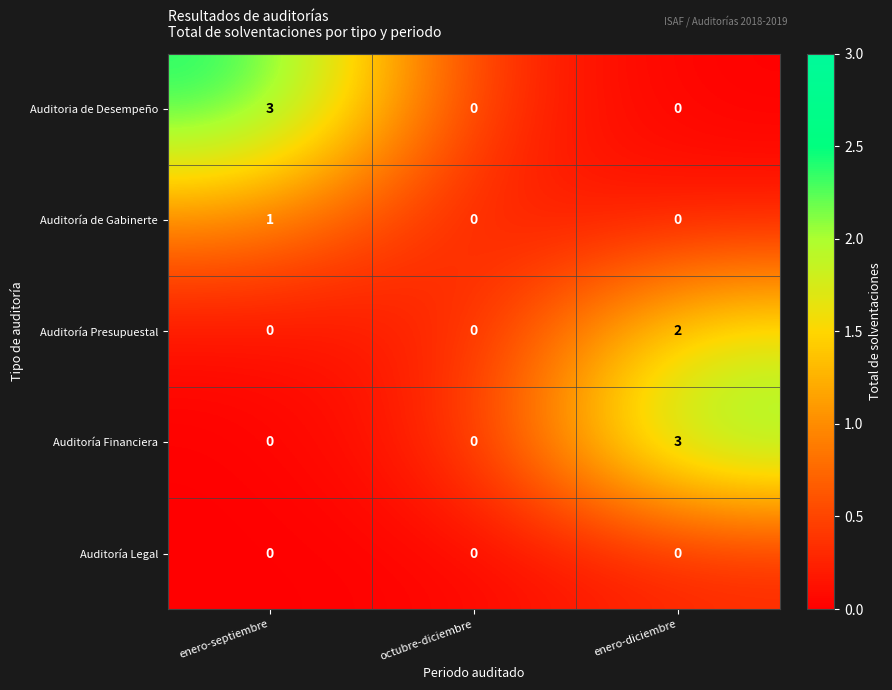

What is the difference between the Auditoría Financiera values at enero-septiembre and enero-diciembre?

3